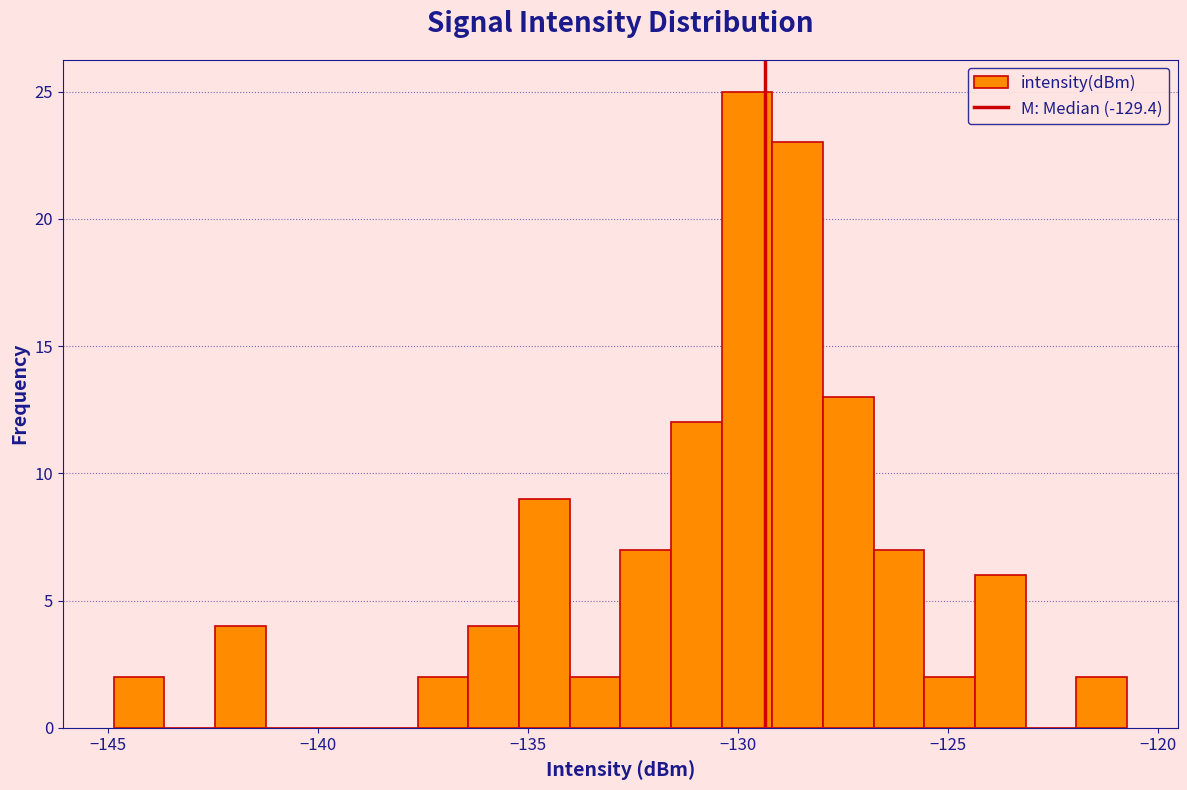

Read against the x-axis, roughly where is the centre of the tallest bar?

-130.0